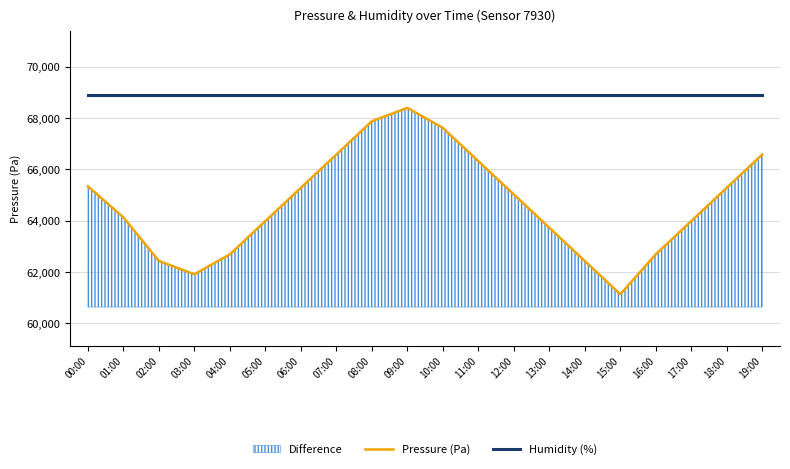

What is the sum of the Humidity (%) values at 11:00 and 15:00?

137794.4